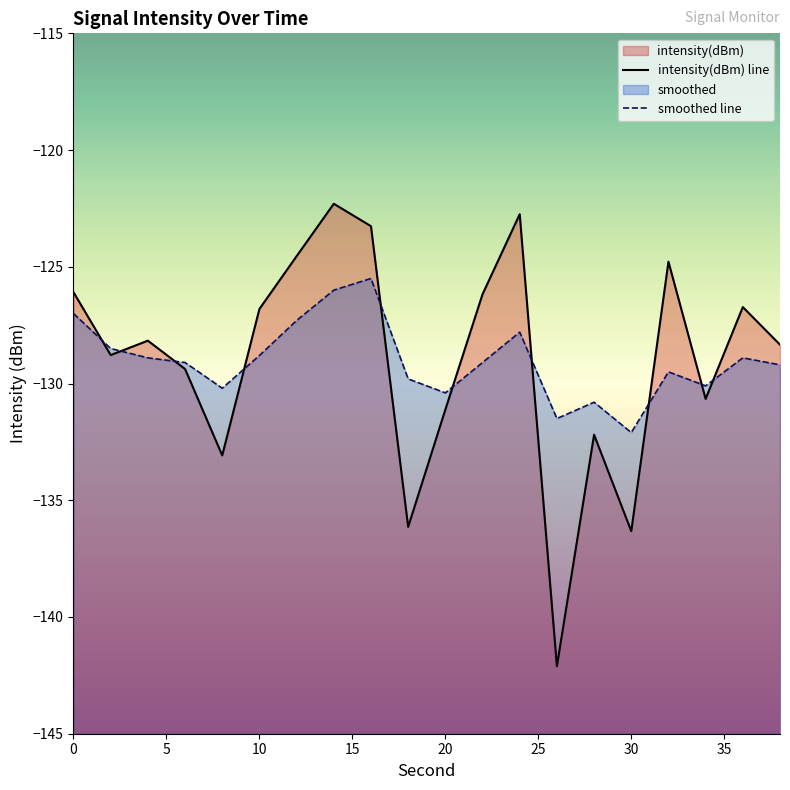

Does the chart have visible grid lines?

No